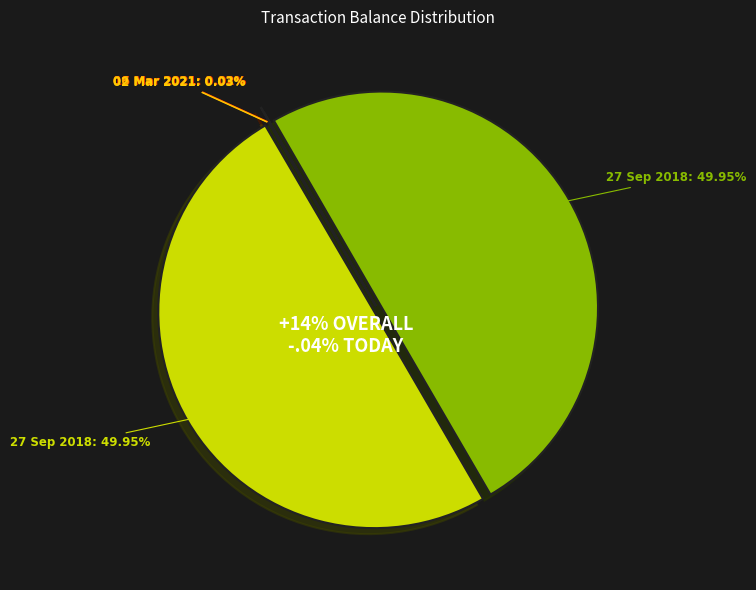

Is it true that 02 Mar 2021 (out) is 1% of the pie?

False